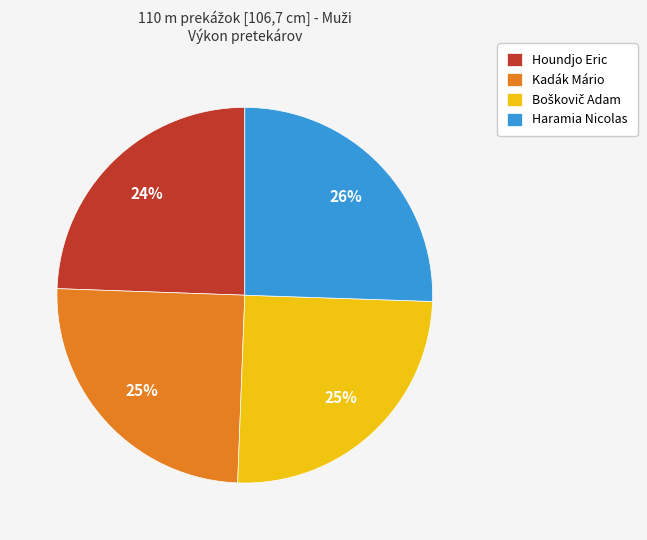

Which slice is the smallest?

Houndjo Eric